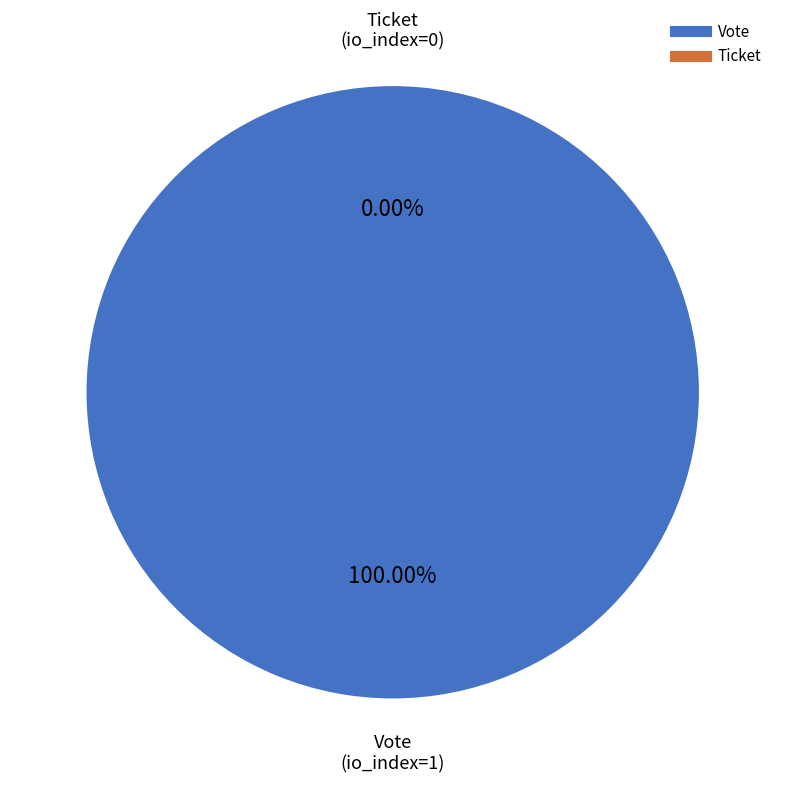

Which slice represents more than half of the pie?

Vote